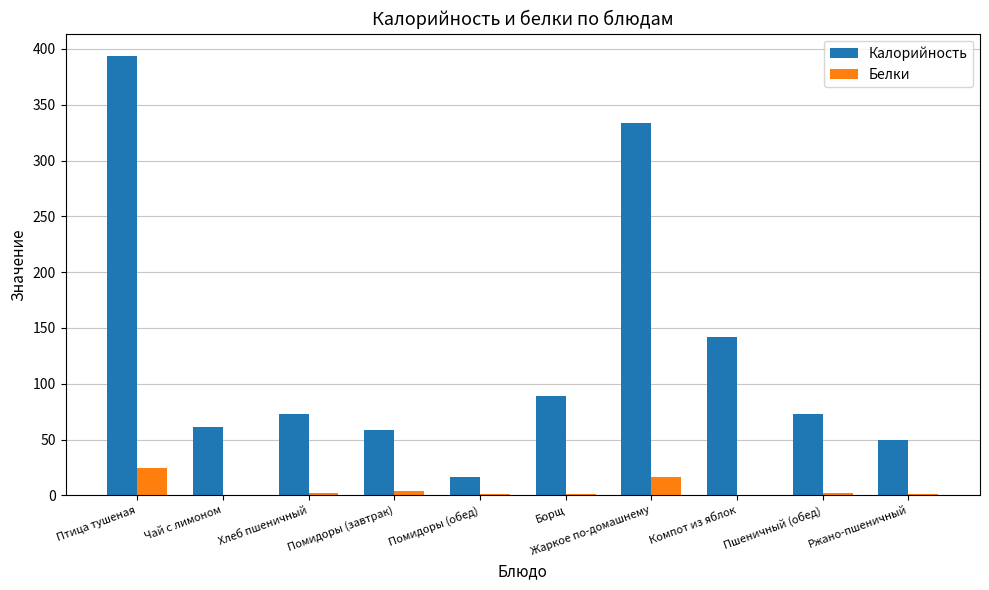

Where does the Калорийность series first go above 72?

Птица тушеная